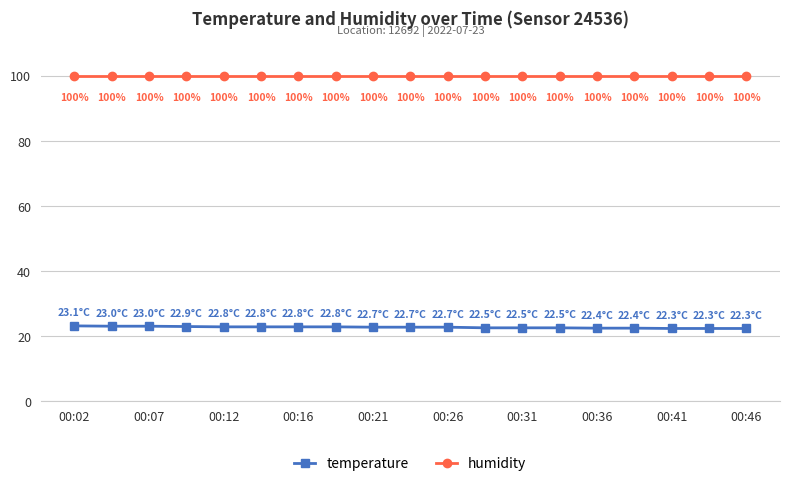

What is the average value of the humidity series?

99.9